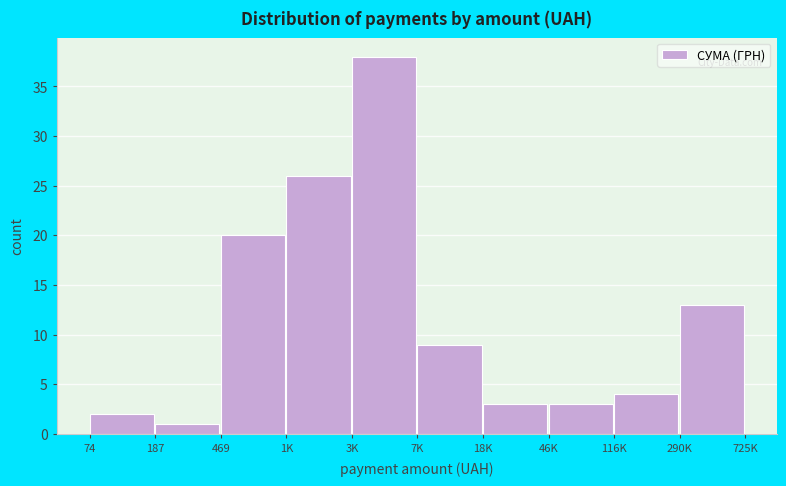

Reading left to right, transcribe all the data shown in this chart.

74=2	187=1	469=20	1K=26	3K=38	7K=9	18K=3	46K=3	116K=4	290K=13